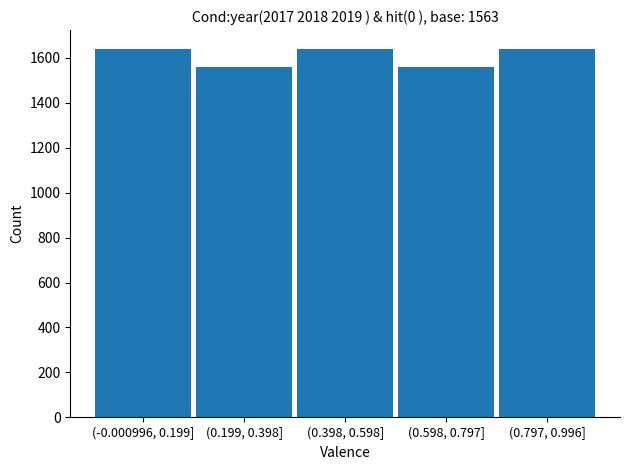

Reading right to left, extract all data points from this chart.

1640	1558	1640	1558	1640